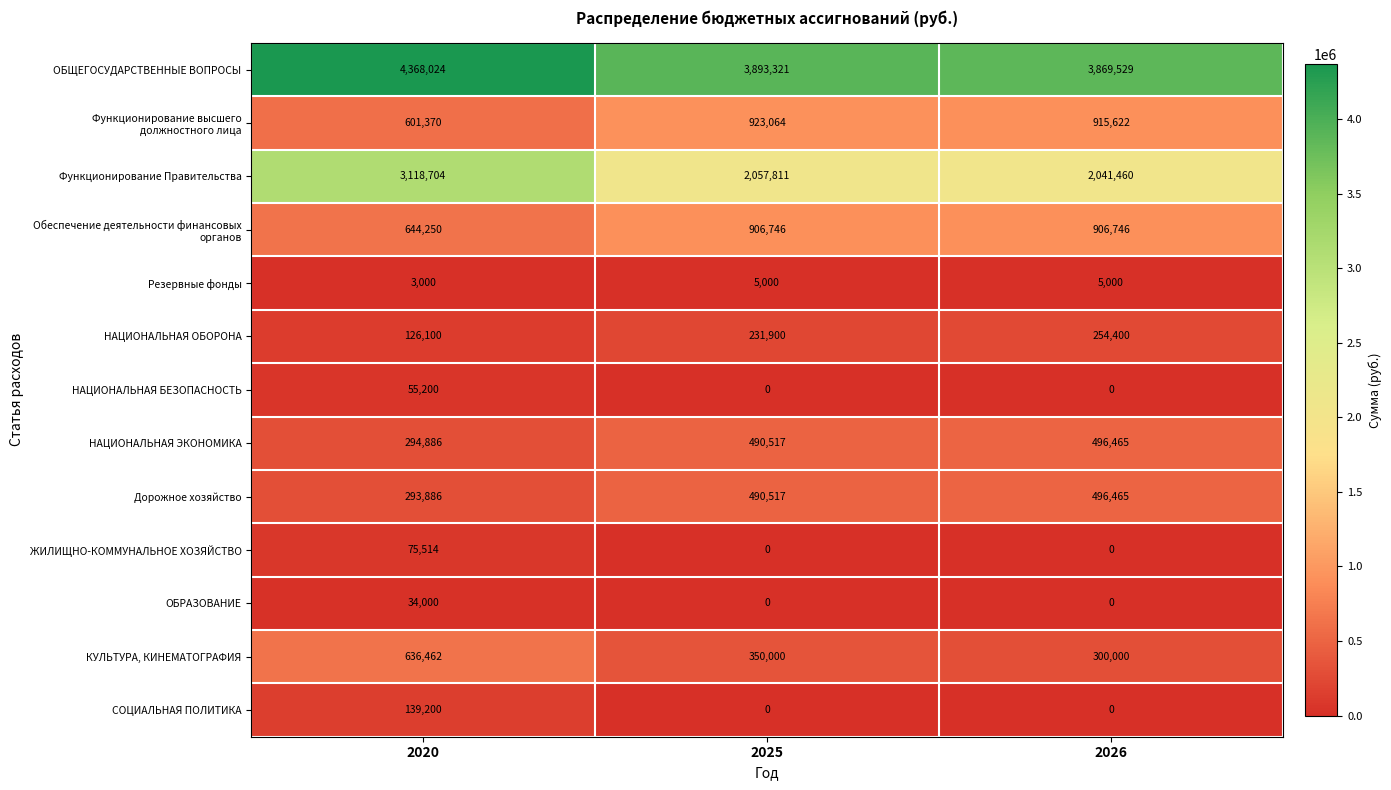

At which label is КУЛЬТУРА, КИНЕМАТОГРАФИЯ closest to 468231?

2025